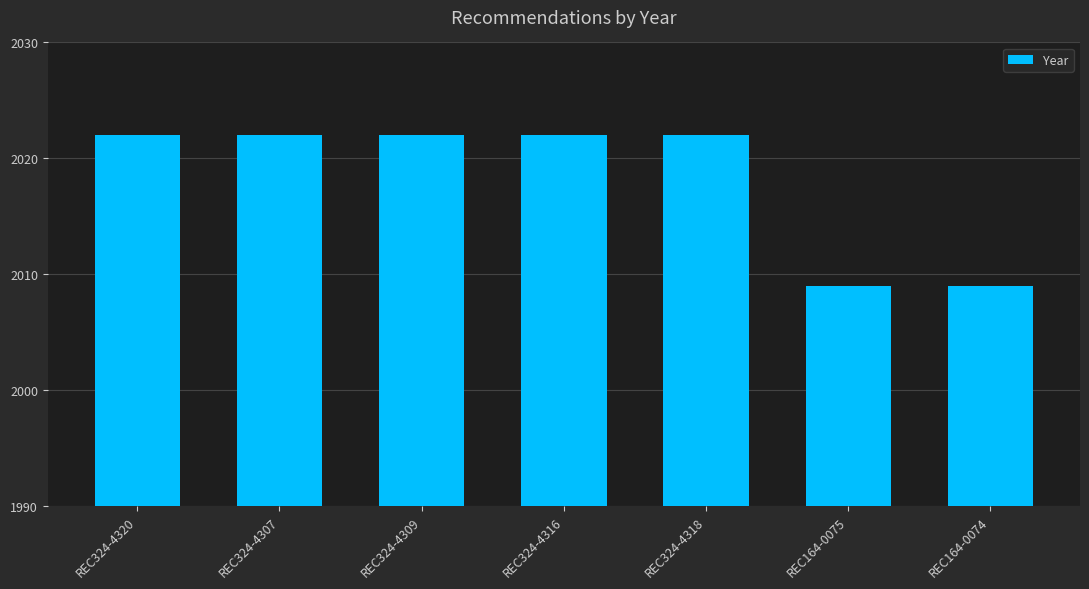

What is the sum of the values at REC324-4320 and REC324-4309?

4044